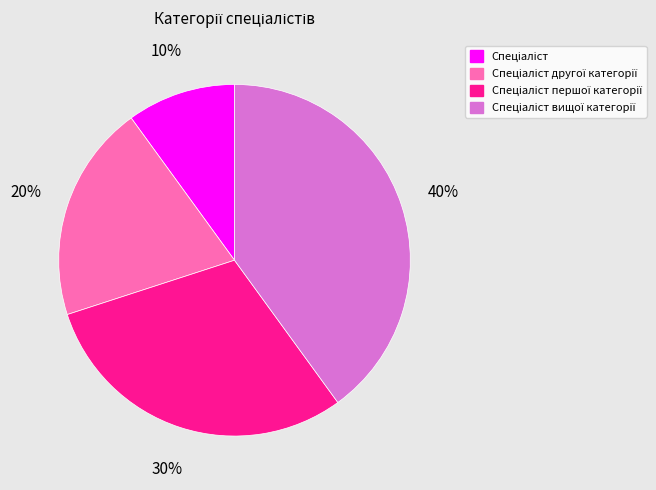

To the nearest percent, what is the average slice percentage?

25%